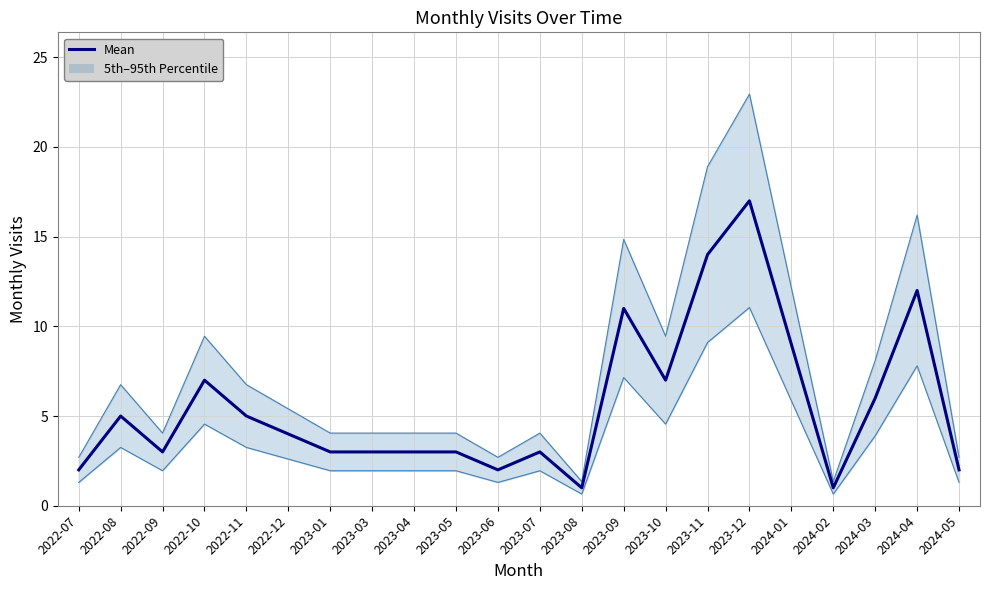

The chart shows a value of 3 at 2023-07. True or false?

True